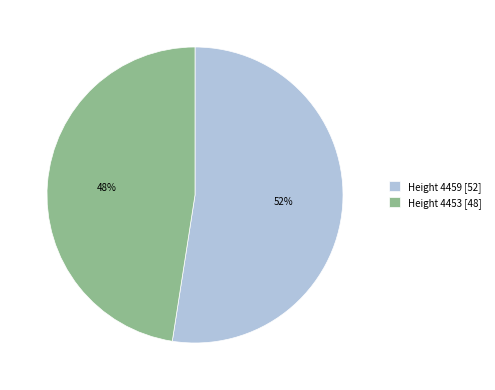

Count the number of slices in the pie.

2